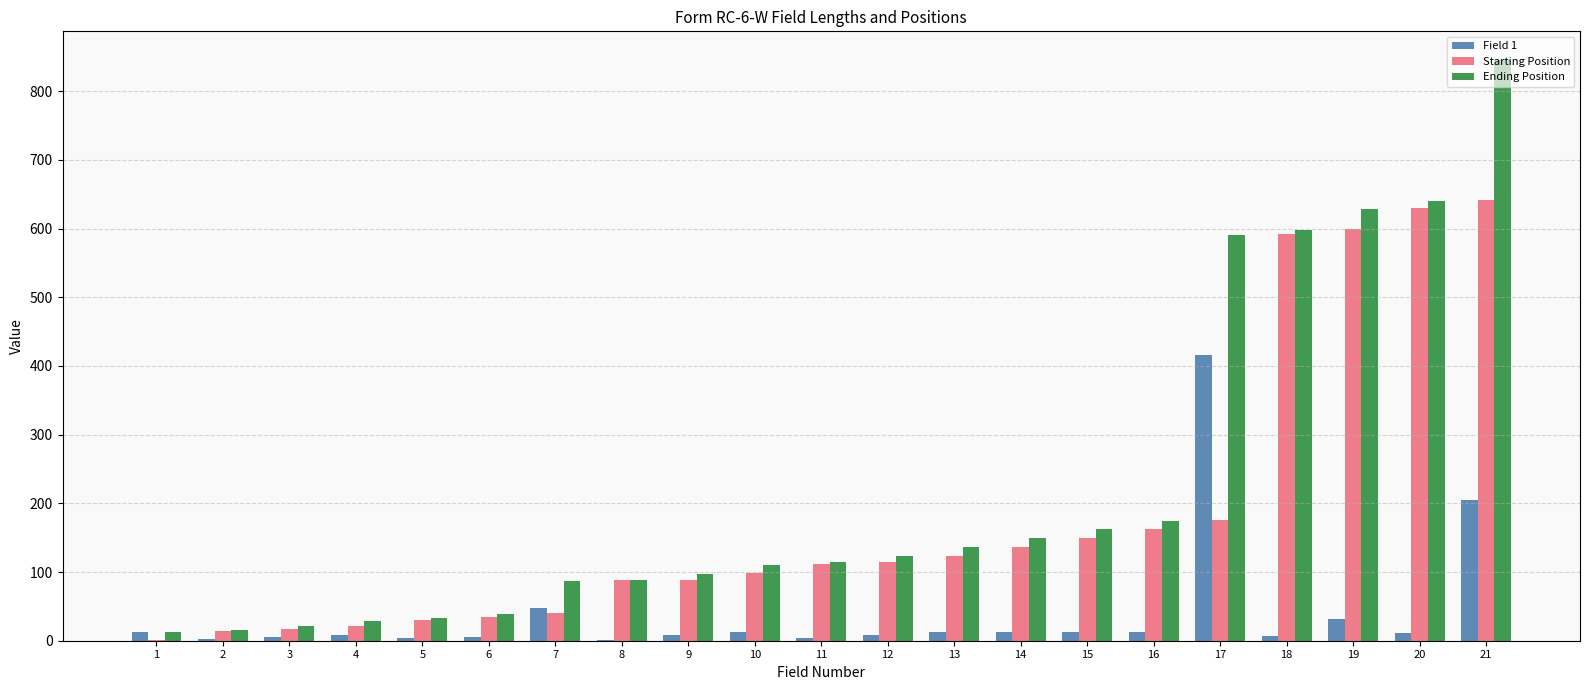

What is the sum of all Starting Position values?

3871